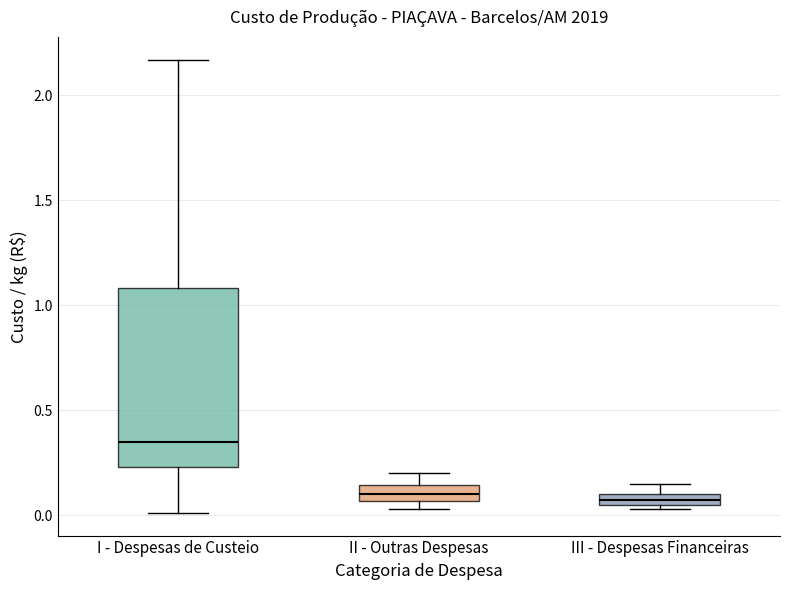

Where is the lower edge of the box for I - Despesas de Custeio on the y-axis? The values are not printed on the chart, so give them approximately, as read against the axis.

0.25